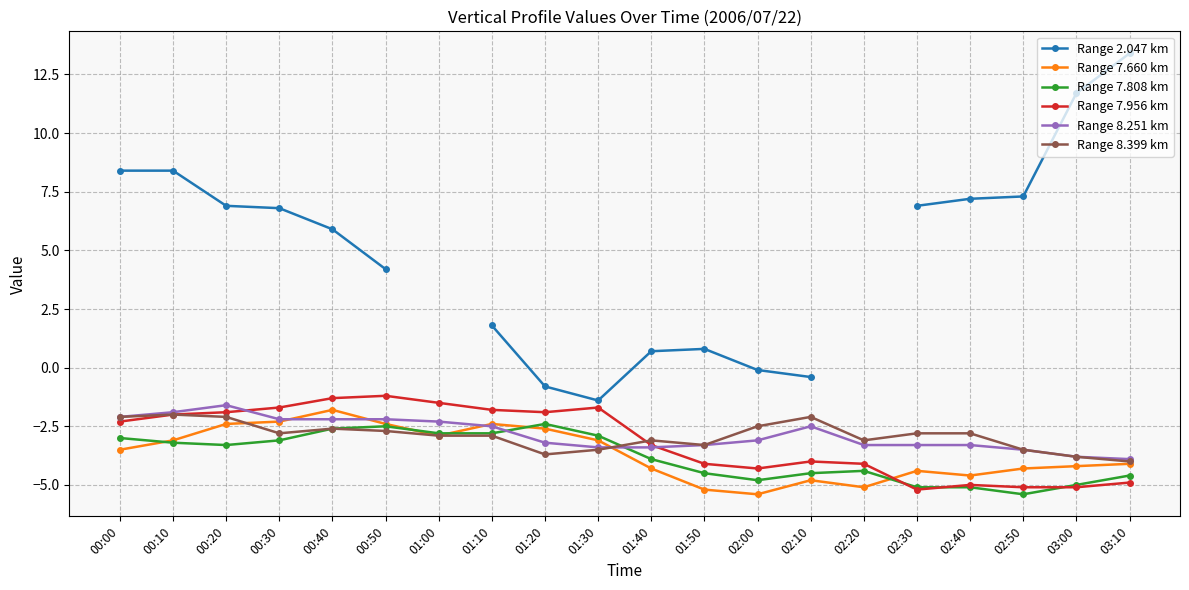

True or false: Range 2.047 km has more than 2 interior local peaks.

False